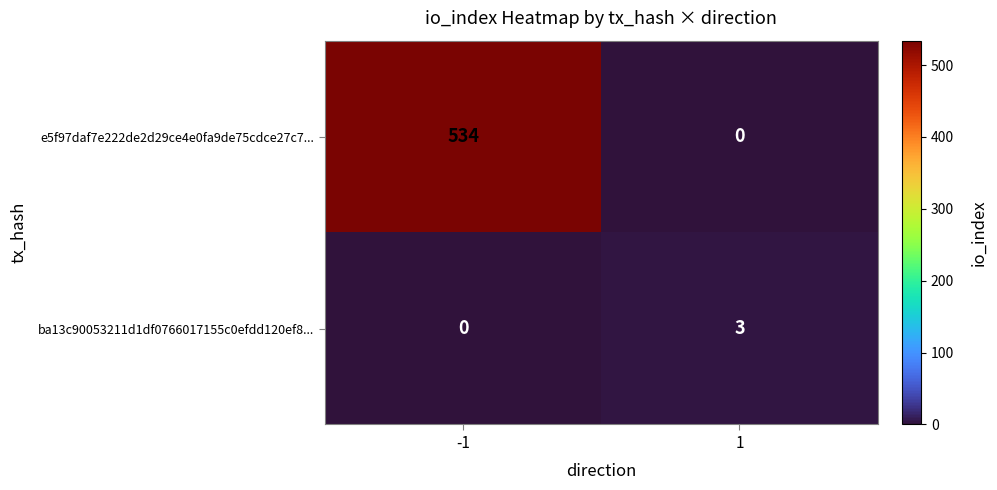

What is the difference between the highest and lowest values at -1?

534